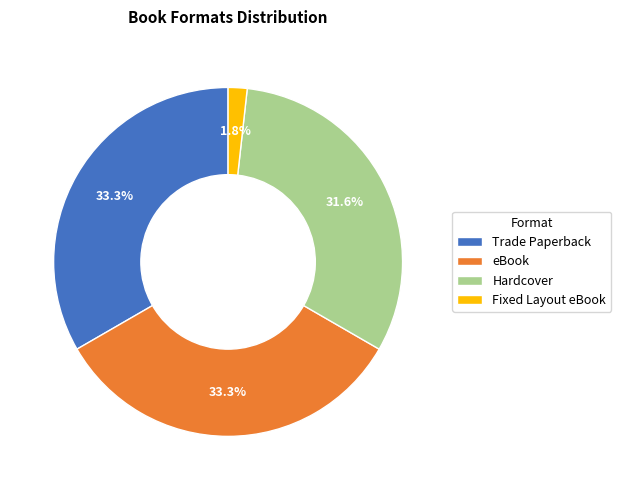

To the nearest percent, what portion does Trade Paperback represent?

33%